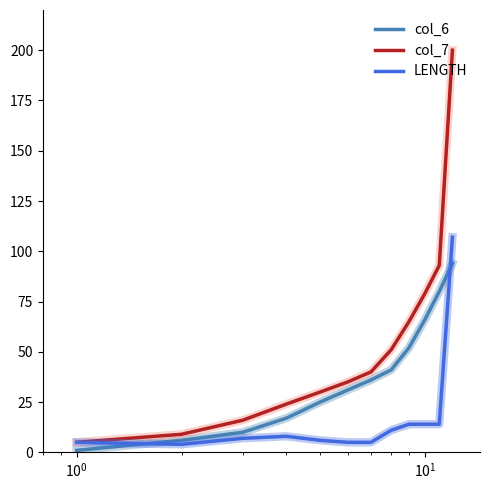

What is the maximum value shown in the chart?

200